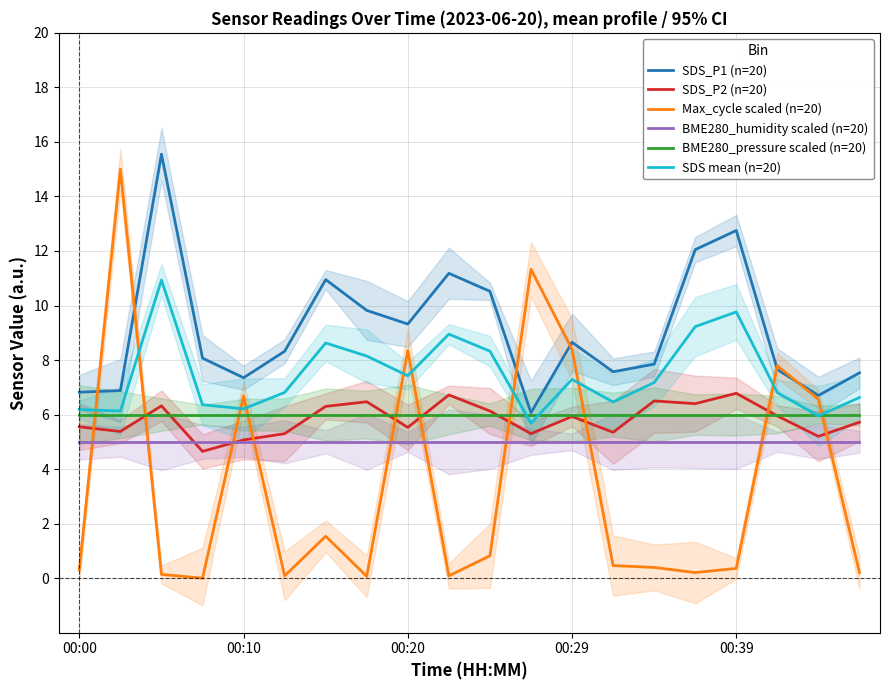

What are all the series names shown in the legend?

SDS_P1 (n=20), SDS_P2 (n=20), Max_cycle scaled (n=20), BME280_humidity scaled (n=20), BME280_pressure scaled (n=20), SDS mean (n=20)